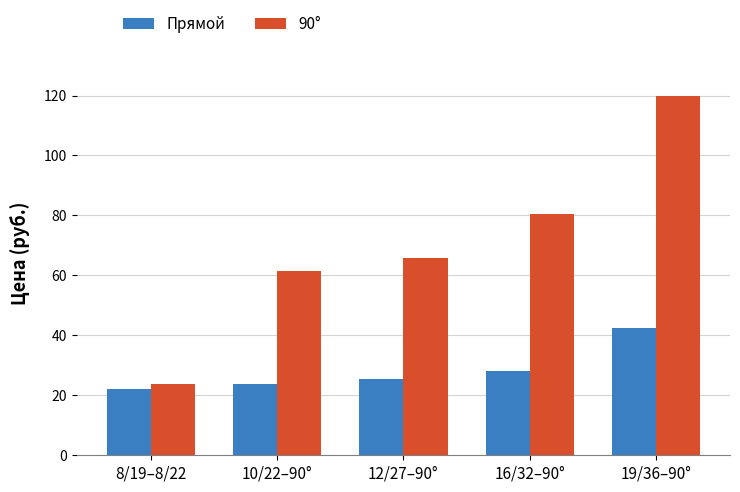

The value of 90° at 8/19–8/22 is 23.7. True or false?

True